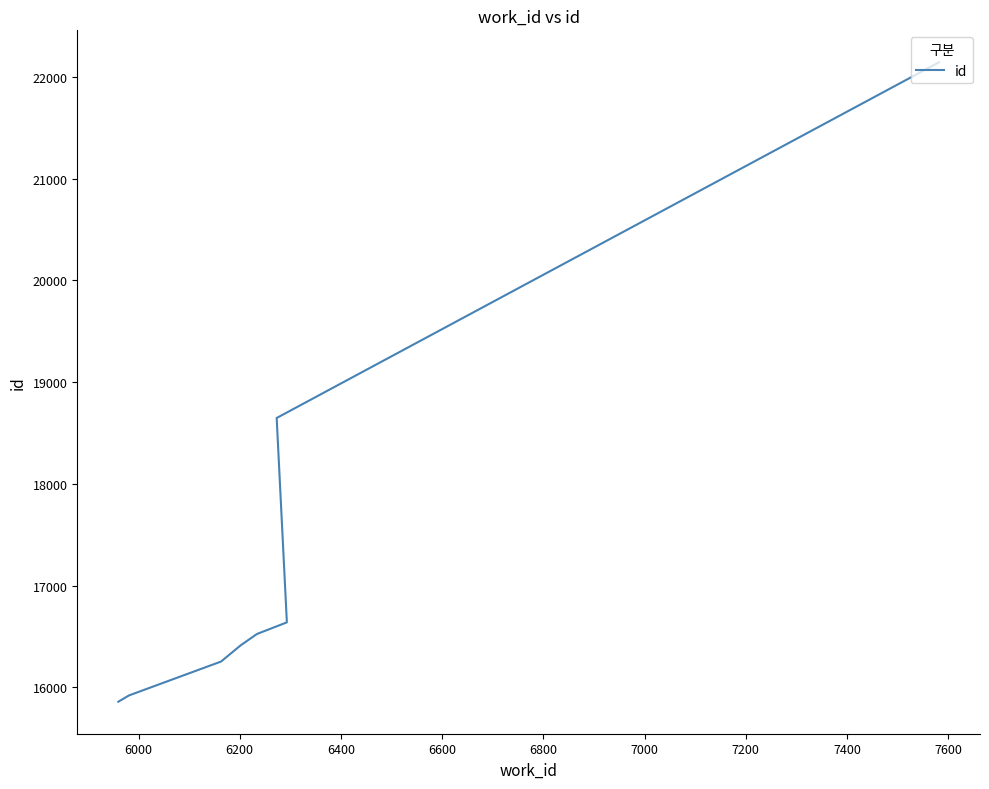

True or false: there are more than 0 points higher than both neighbors.

False